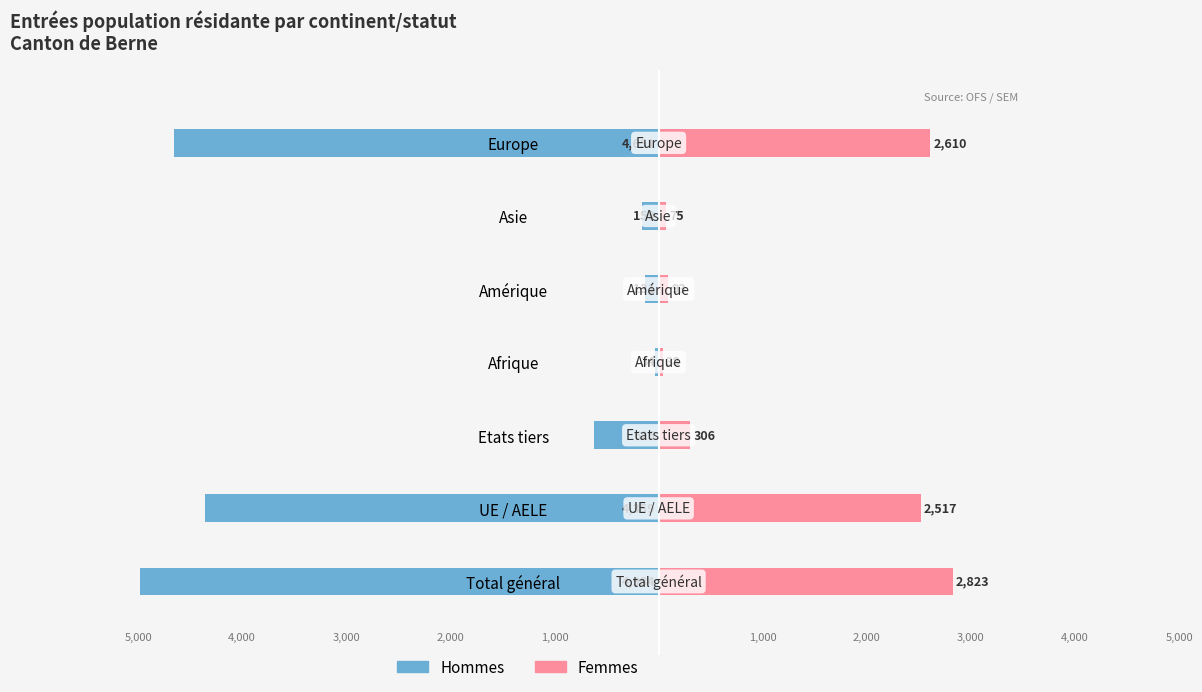

Count the number of categories in the chart.

7